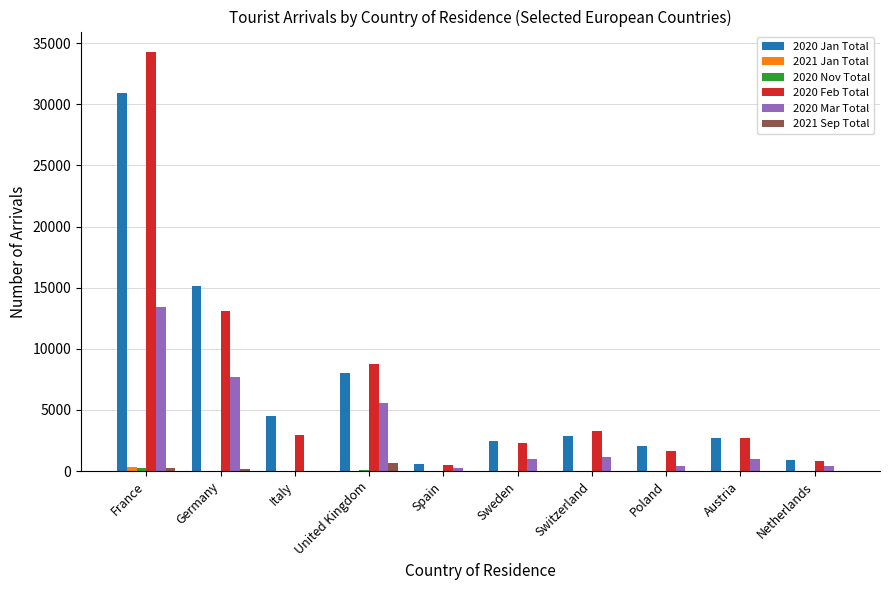

The value of 2020 Feb Total at Italy is 5138. True or false?

False